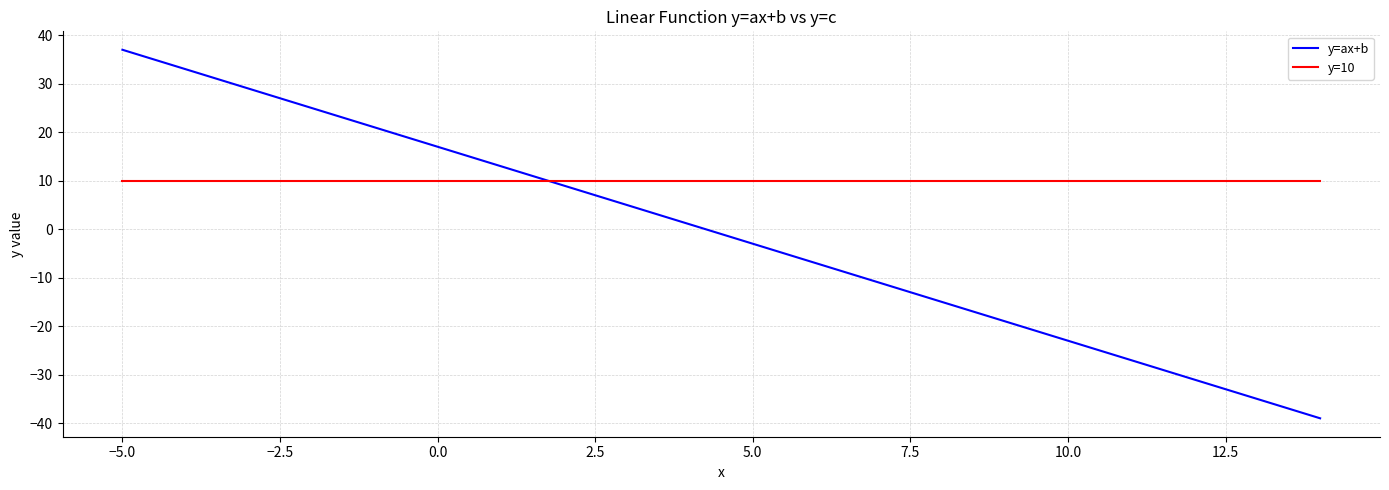

Rank the series by their average value, from highest to lowest.

y=10, y=ax+b